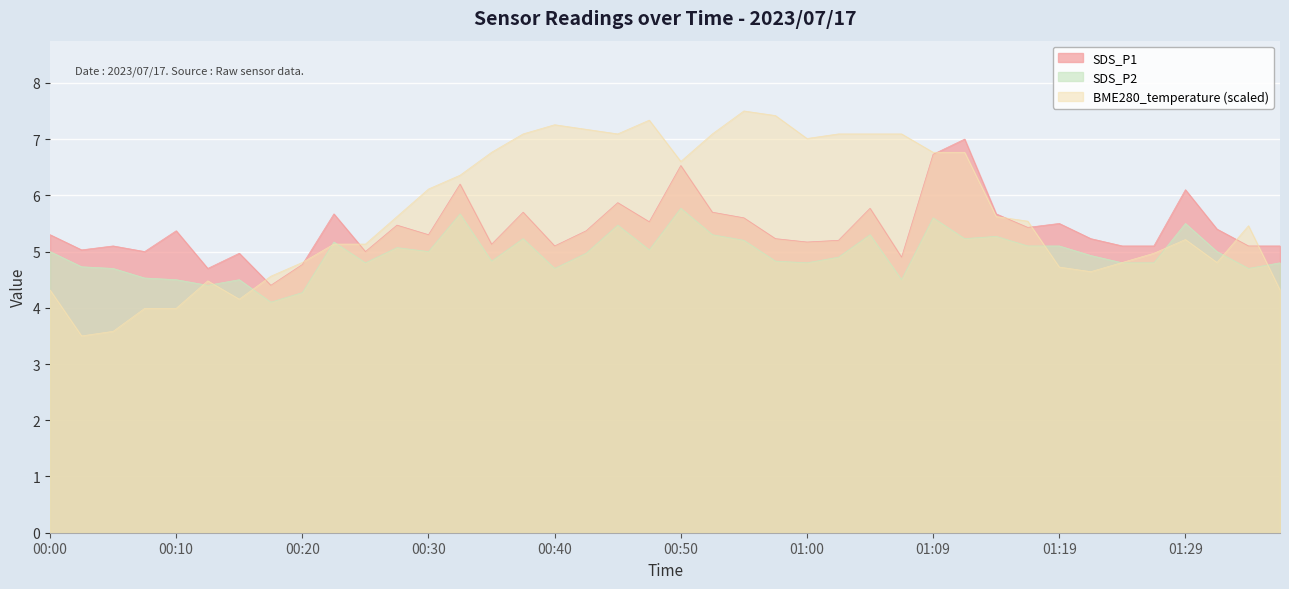

How many series are shown in this chart?

3